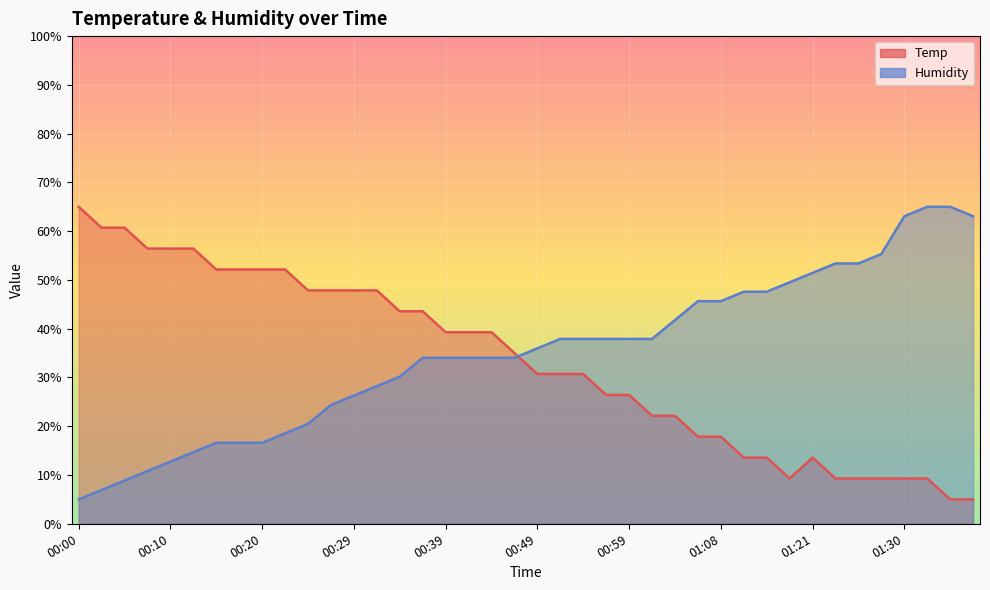

At how many categories does at least one series exceed 64?

3